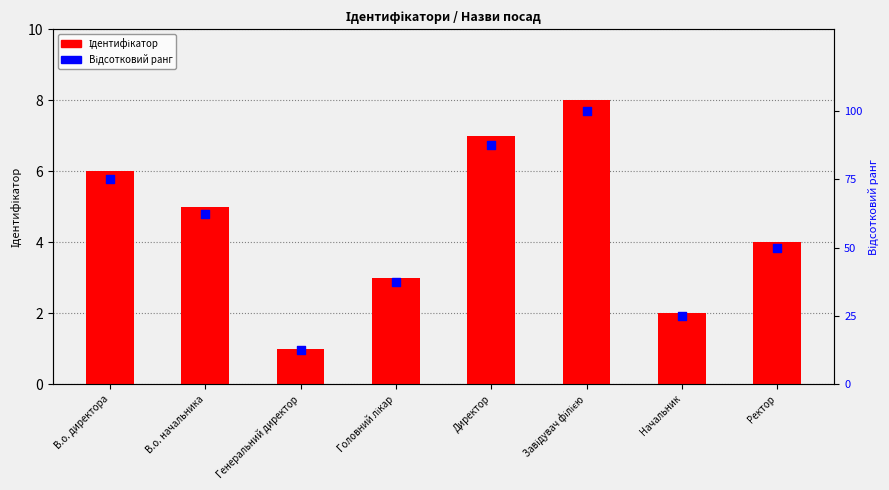

What is the total value across all series at Головний лікар?

40.5